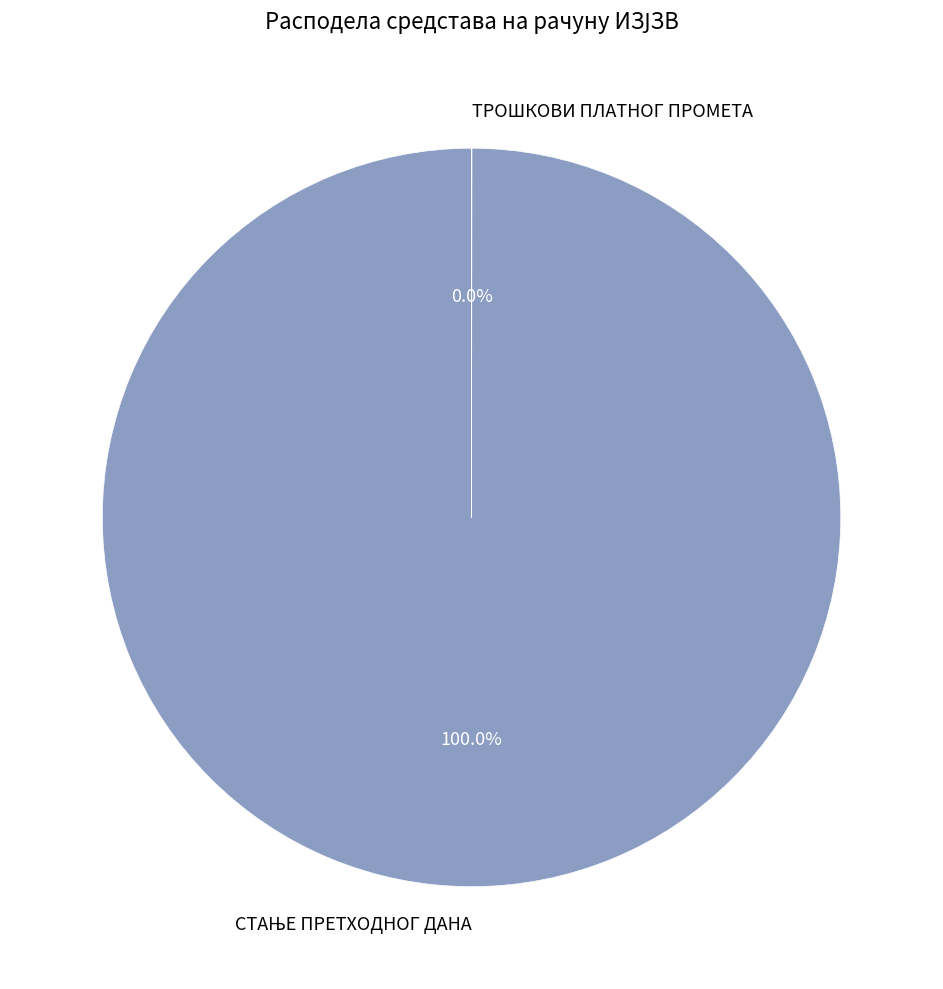

Is there any slice that represents more than half of the pie?

Yes